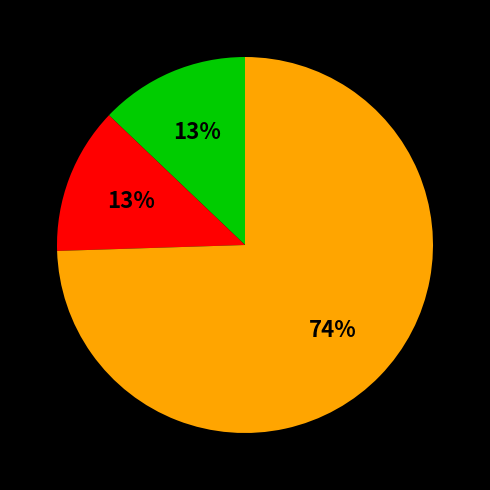

To the nearest percent, what is the average slice percentage?

33%